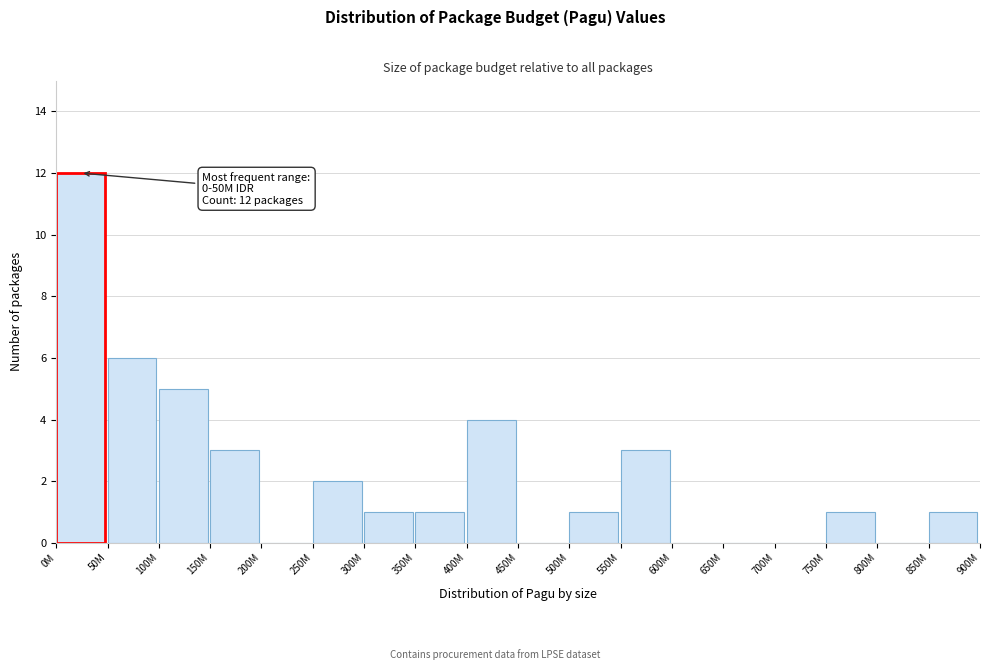

Reading left to right, extract all data points from this chart.

0M=12	50M=6	100M=5	150M=3	200M=0	250M=2	300M=1	350M=1	400M=4	450M=0	500M=1	550M=3	600M=0	650M=0	700M=0	750M=1	800M=0	850M=1